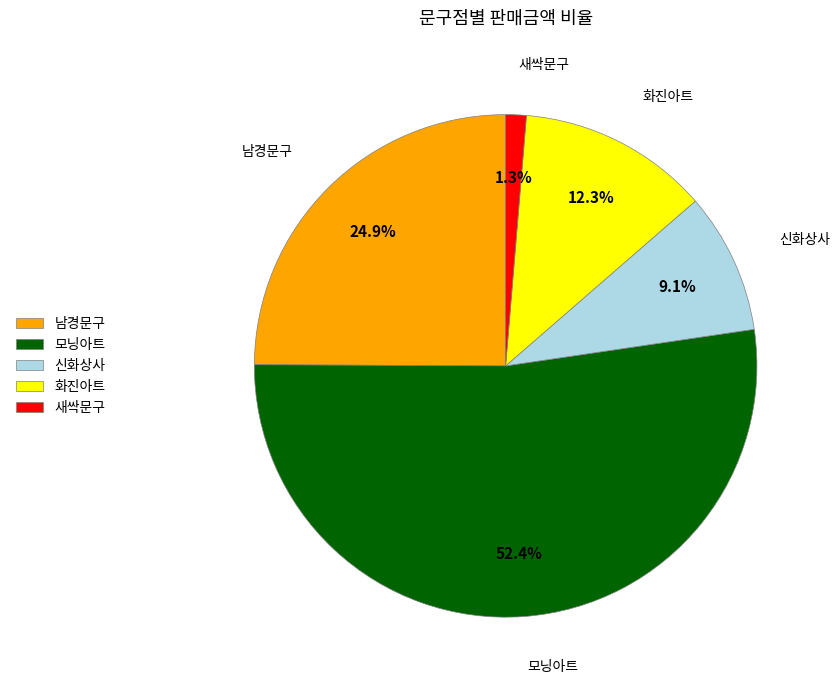

Which slice is the largest?

모닝아트